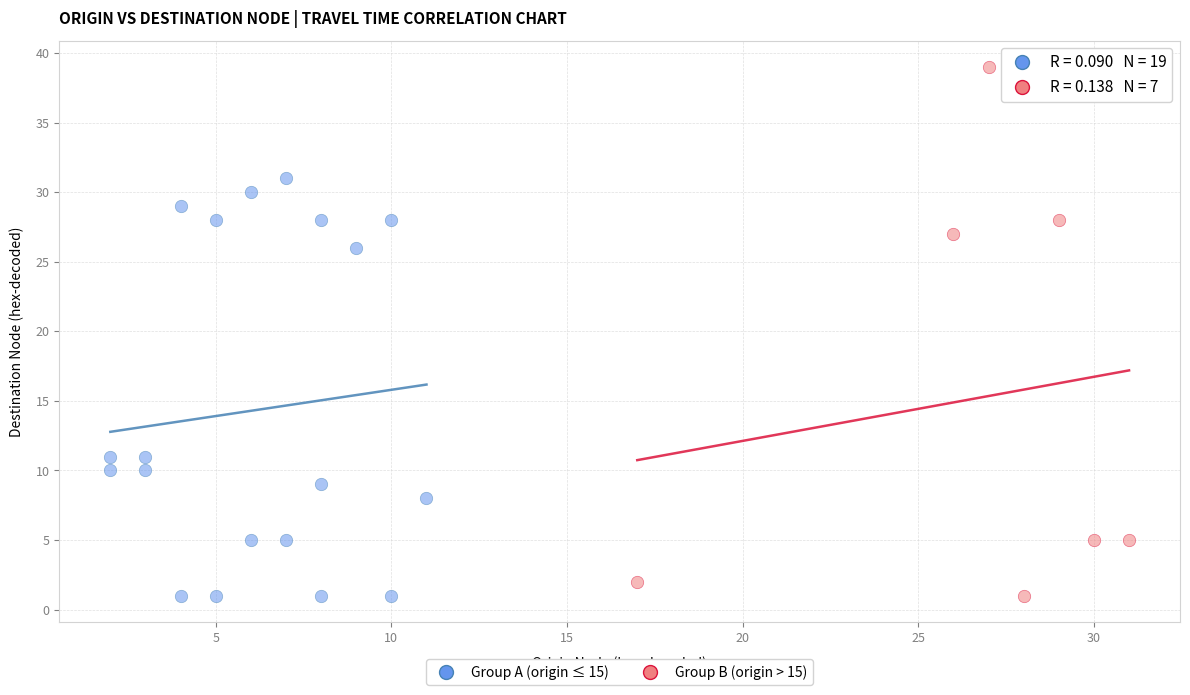

Which series has the largest Y range (max minus min)?

Group B (origin > 15)